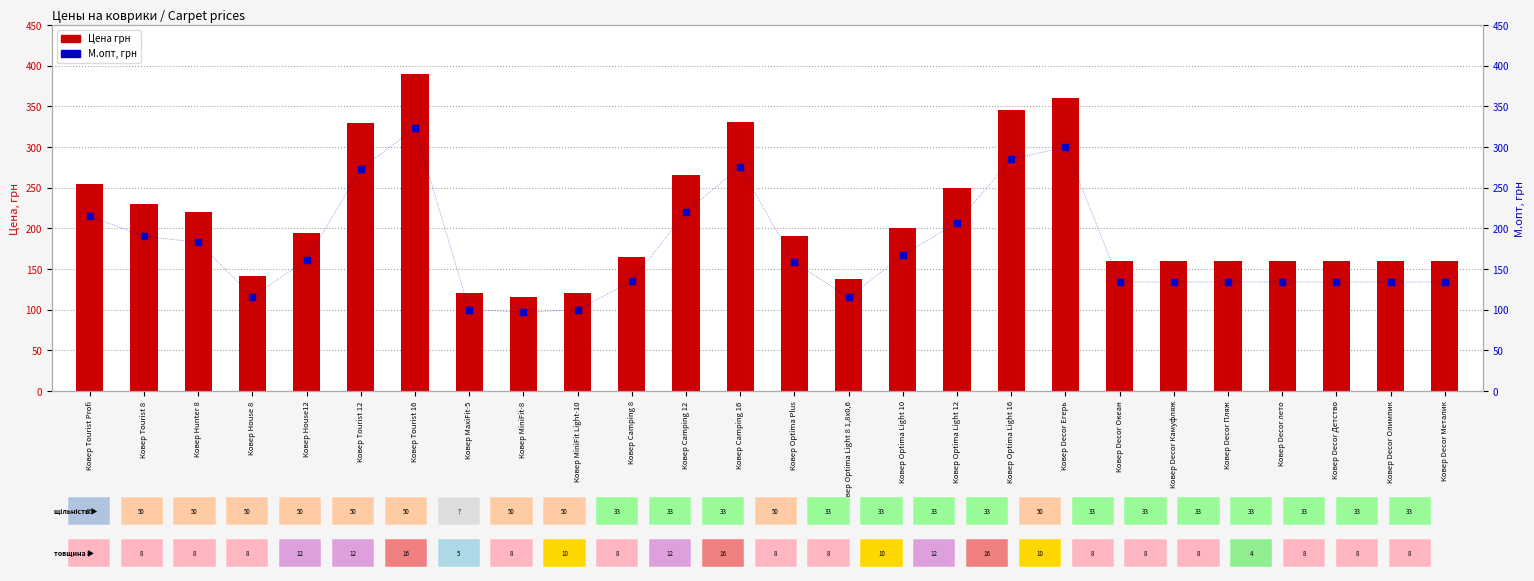

Is the value of М.опт, грн at Ковер Tourist 12 greater than the value of Цена грн at Ковер MaxiFit-5?

Yes